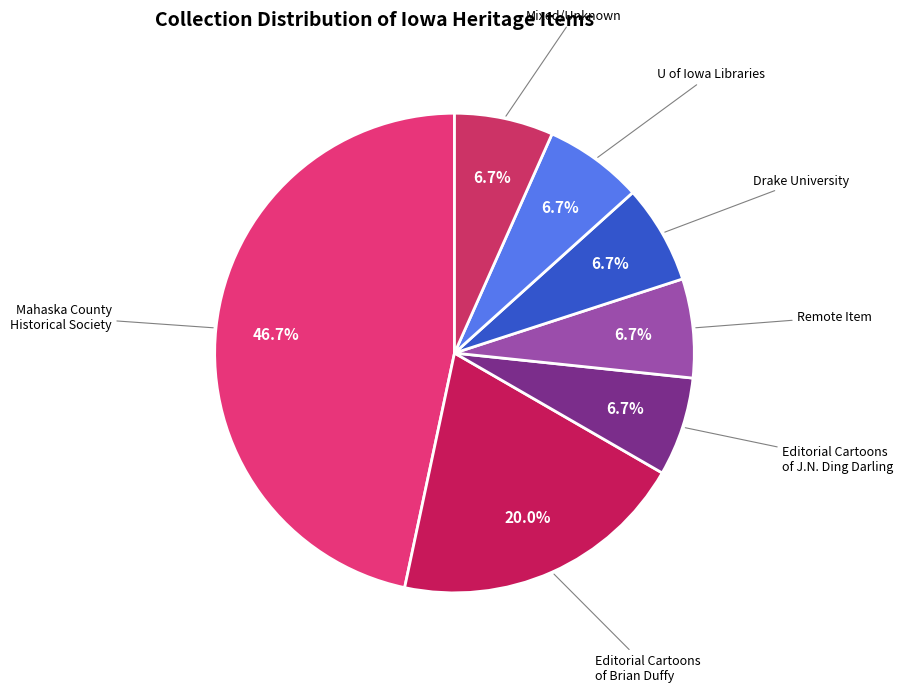

Do U of Iowa Libraries and Drake University together represent more than half of the pie?

No